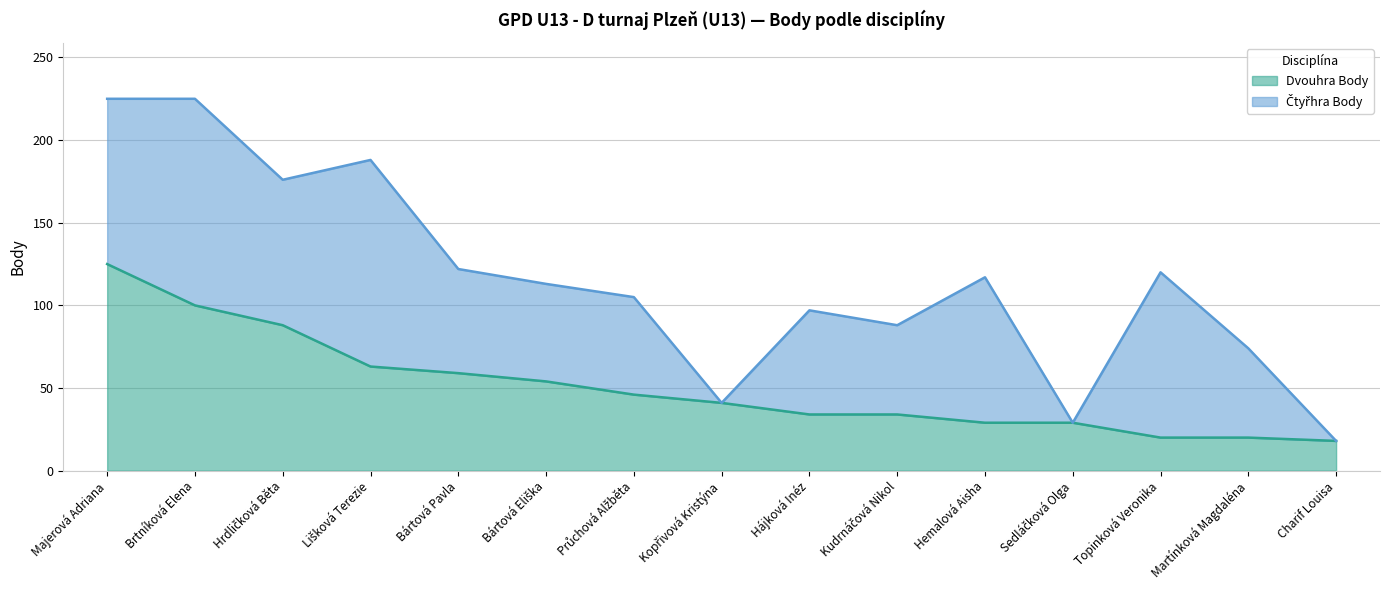

Where is the data nearest to the value 71?

Lišková Terezie